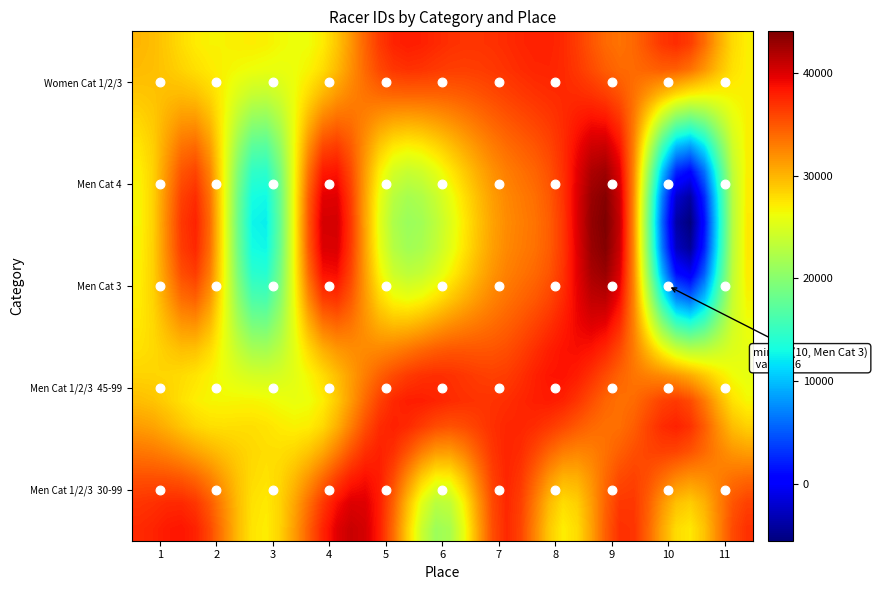

The Men Cat 3 series shows 20627 at 3. True or false?

False